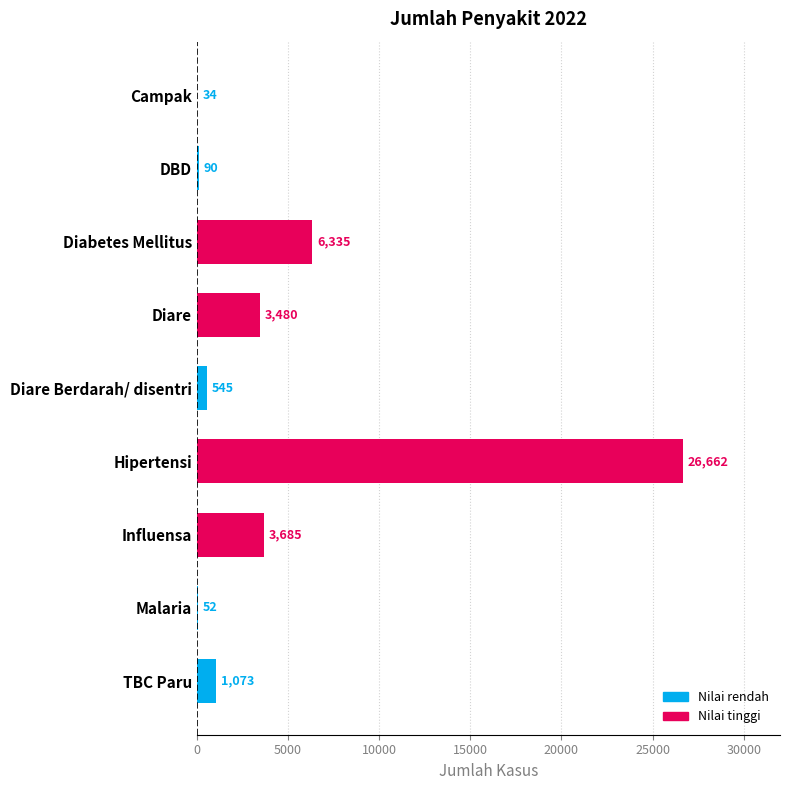

Reading bottom to top, what are all the values shown in this chart?

TBC Paru=1073	Malaria=52	Influensa=3685	Hipertensi=26662	Diare Berdarah/ disentri=545	Diare=3480	Diabetes Mellitus=6335	DBD=90	Campak=34